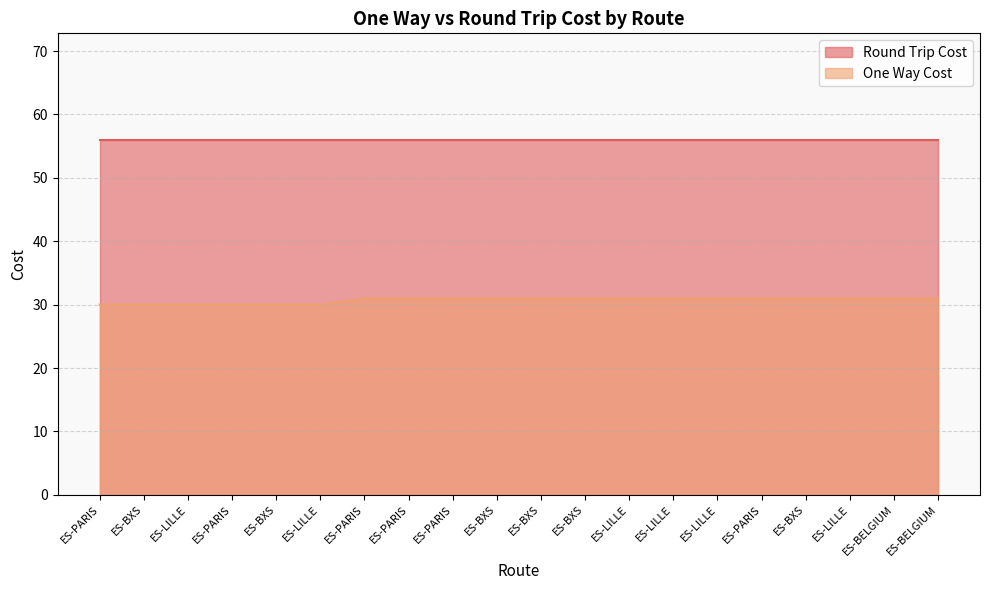

Does the chart display data point markers on the line(s)?

No